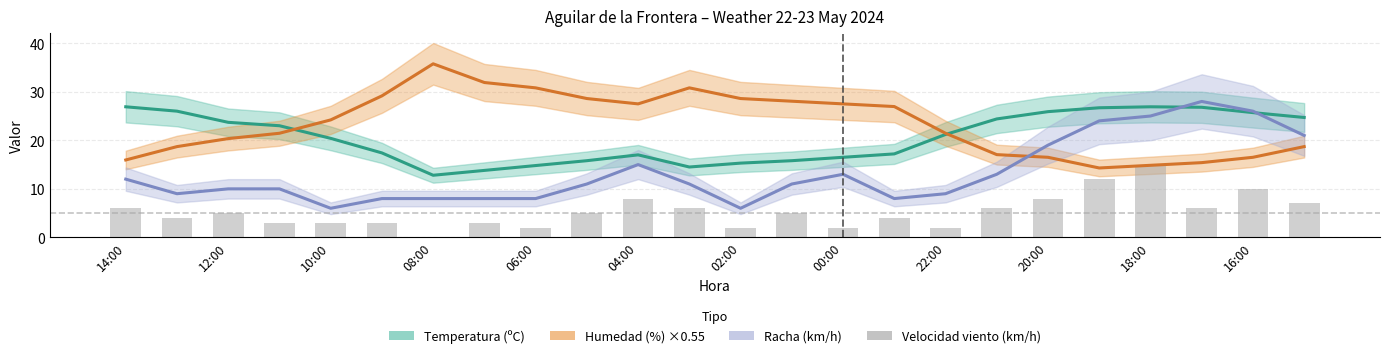

List the series in order of their overall mean, lowest first.

Velocidad viento (km/h), Racha (km/h), Temperatura (ºC), Humedad (%) ×0.55